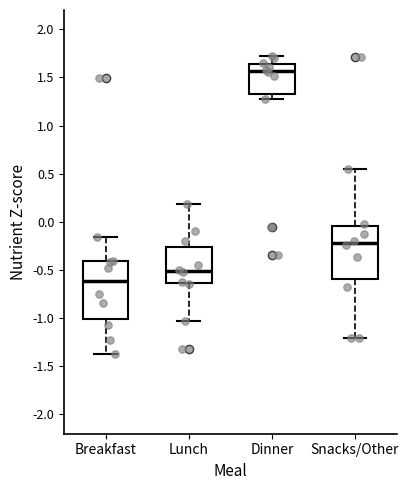

Comparing the boxes themselves (not the whiskers), which one is the tallest?

Breakfast